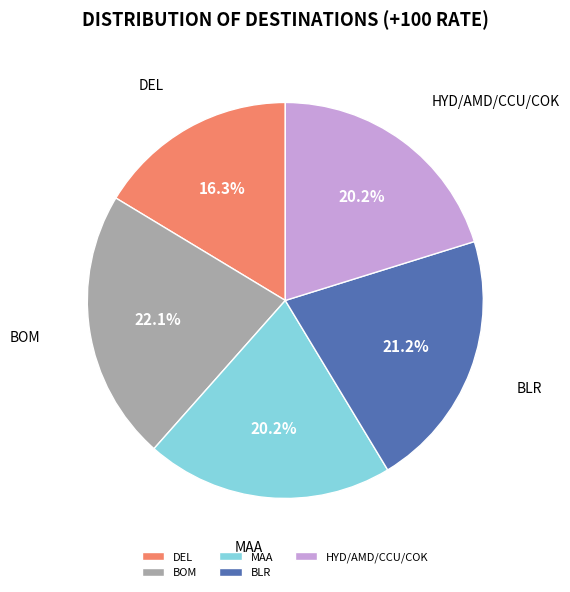

Is HYD/AMD/CCU/COK the majority of the pie?

No